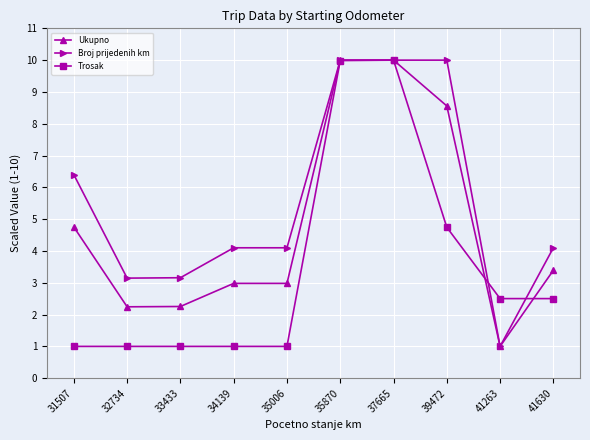

True or false: Ukupno has more than 2 interior local peaks.

False